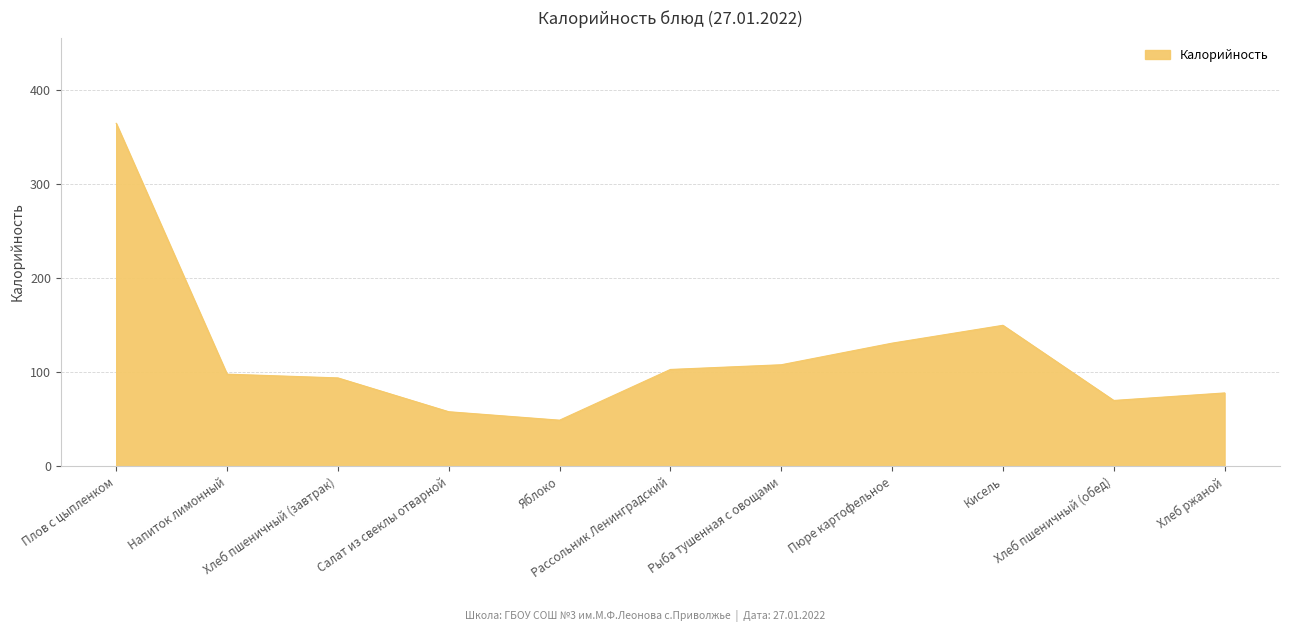

Where is the data nearest to the value 207?

Кисель